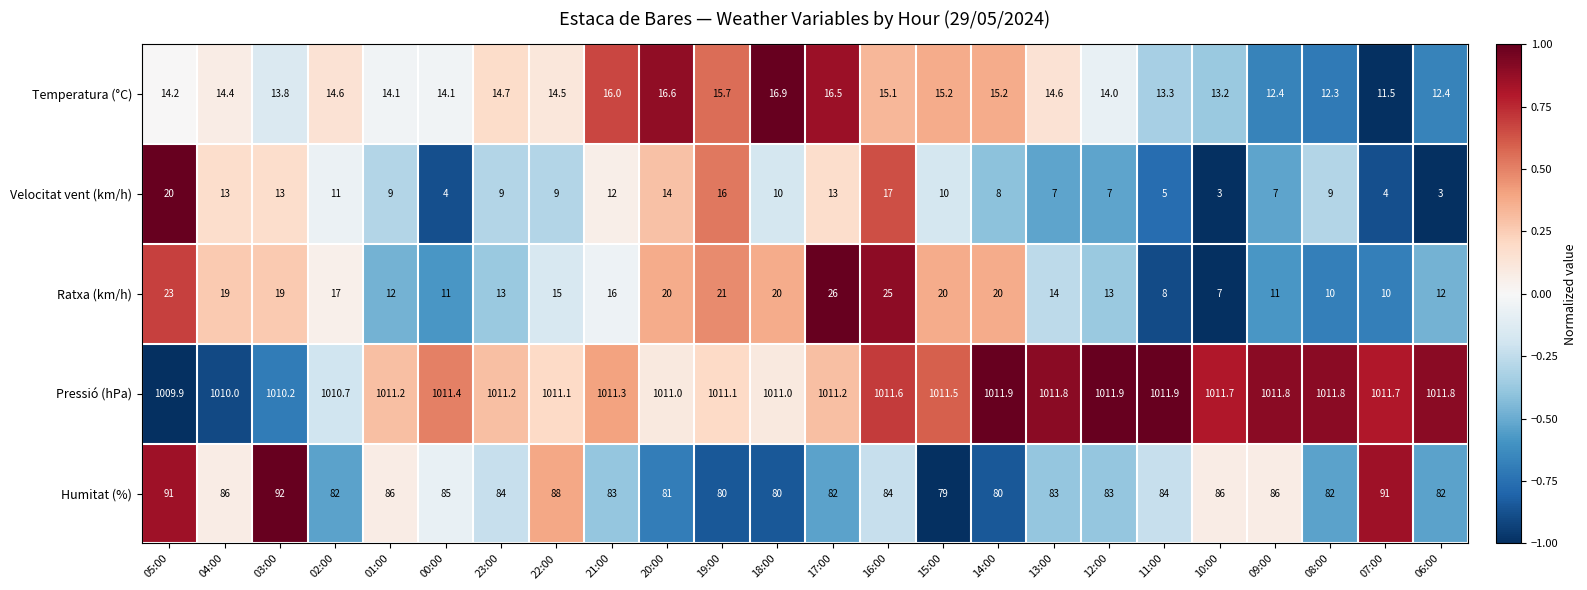

How many data points does each series have?

24